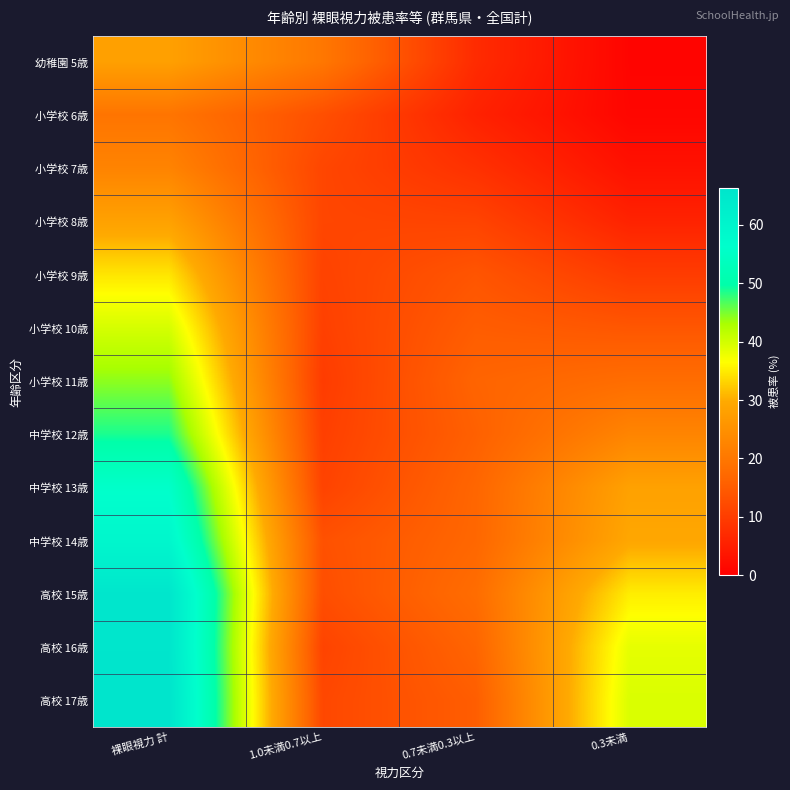

Reading left to right, transcribe all the data shown in this chart.

幼稚園 5歳: 裸眼視力 計=27.9	1.0未満0.7以上=20.0	0.7未満0.3以上=7.1	0.3未満=0.8
小学校 6歳: 裸眼視力 計=19.5	1.0未満0.7以上=12.9	0.7未満0.3以上=5.6	0.3未満=1.1
小学校 7歳: 裸眼視力 計=22.4	1.0未満0.7以上=11.5	0.7未満0.3以上=8.0	0.3未満=2.9
小学校 8歳: 裸眼視力 計=28.2	1.0未満0.7以上=11.4	0.7未満0.3以上=11.1	0.3未満=5.7
小学校 9歳: 裸眼視力 計=34.5	1.0未満0.7以上=10.9	0.7未満0.3以上=13.9	0.3未満=9.8
小学校 10歳: 裸眼視力 計=39.7	1.0未満0.7以上=10.5	0.7未満0.3以上=15.2	0.3未満=14.1
小学校 11歳: 裸眼視力 計=44.2	1.0未満0.7以上=9.8	0.7未満0.3以上=16.4	0.3未満=18.0
中学校 12歳: 裸眼視力 計=48.7	1.0未満0.7以上=10.4	0.7未満0.3以上=15.7	0.3未満=22.6
中学校 13歳: 裸眼視力 計=55.8	1.0未満0.7以上=11.0	0.7未満0.3以上=16.7	0.3未満=28.2
中学校 14歳: 裸眼視力 計=59.4	1.0未満0.7以上=13.2	0.7未満0.3以上=16.9	0.3未満=29.3
高校 15歳: 裸眼視力 計=65.8	1.0未満0.7以上=12.7	0.7未満0.3以上=17.9	0.3未満=35.1
高校 16歳: 裸眼視力 計=65.9	1.0未満0.7以上=11.0	0.7未満0.3以上=16.5	0.3未満=38.4
高校 17歳: 裸眼視力 計=66.3	1.0未満0.7以上=11.7	0.7未満0.3以上=15.2	0.3未満=39.4